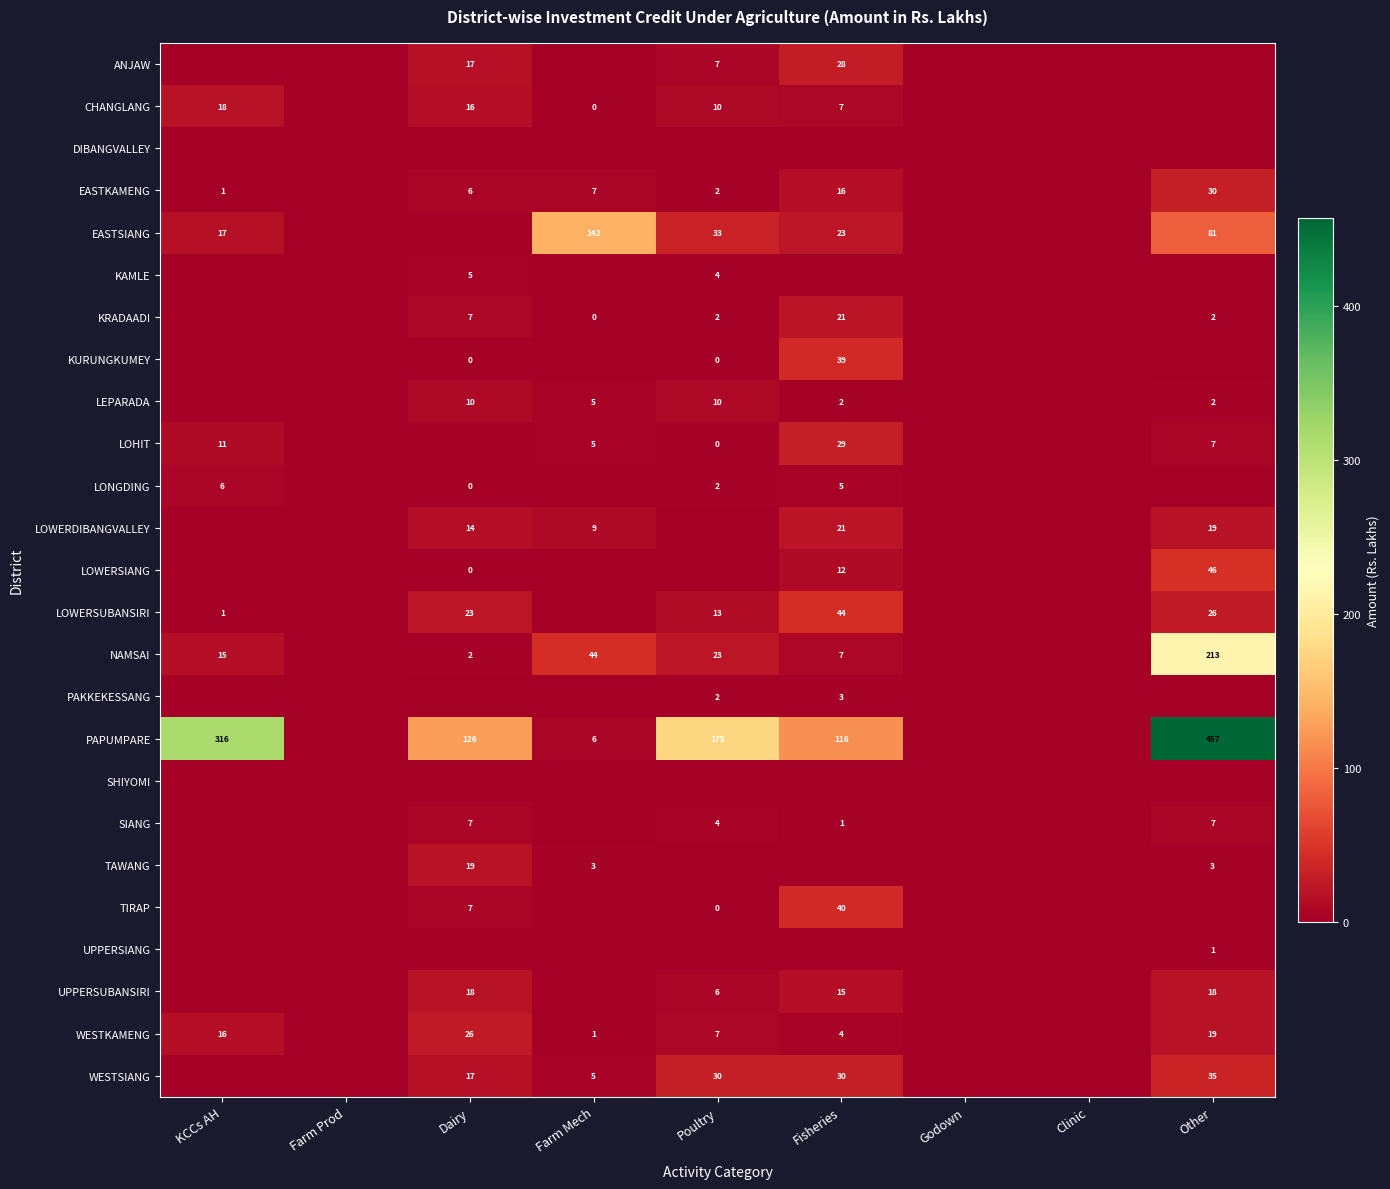

Between KCCs AH and Farm Prod, which is larger?

KCCs AH